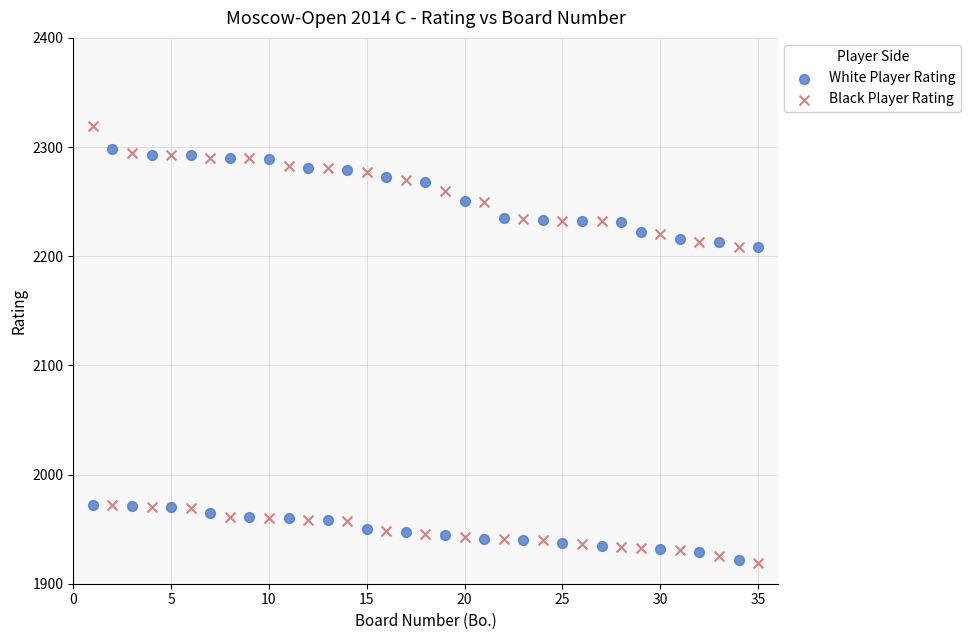

Which series reaches the maximum Y coordinate?

Black Player Rating